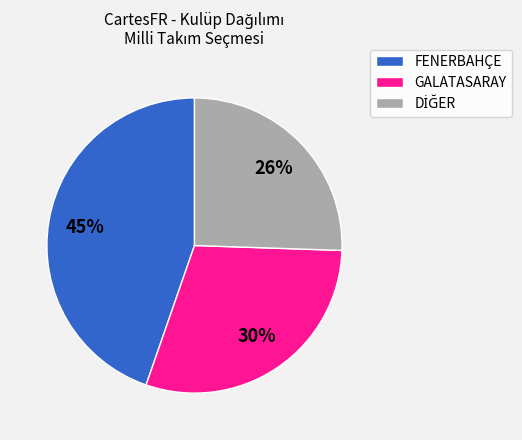

To the nearest percent, what is the difference between the largest and smallest slice percentages?

19%